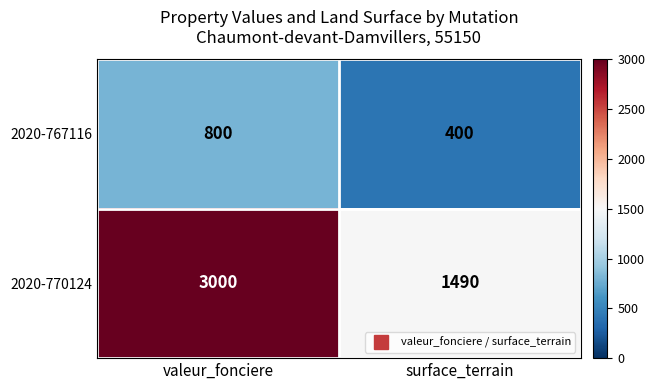

Between valeur_fonciere and surface_terrain, which series saw the biggest shift?

2020-770124